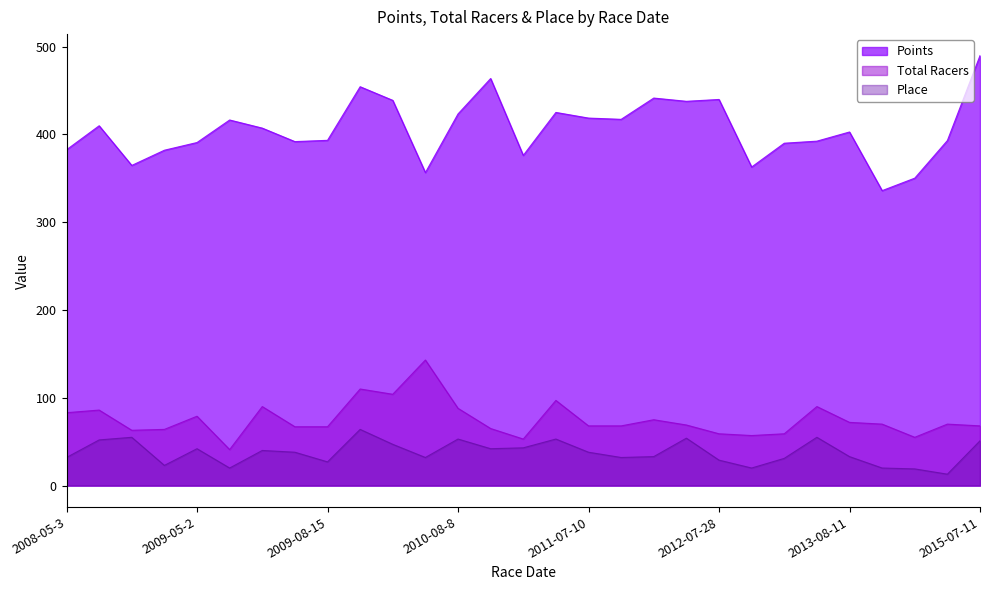

Read the Total Racers value at 2009-05-2.

79.0